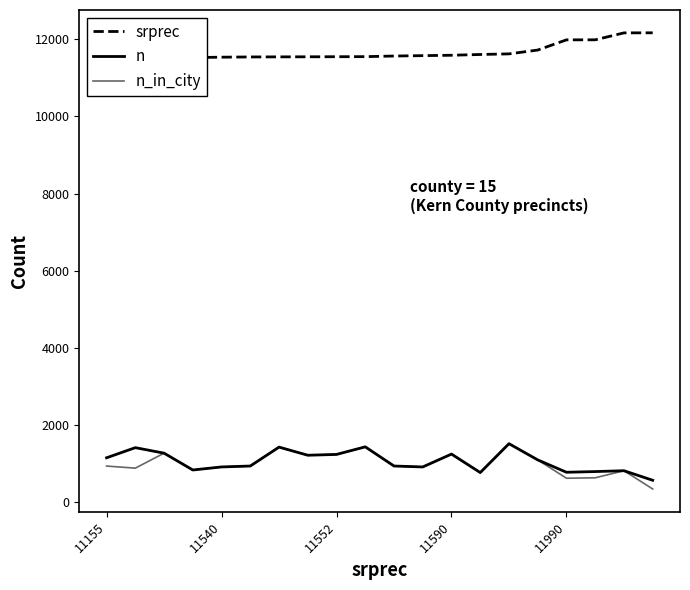

What is the difference between the maximum and minimum values in the n series?

950